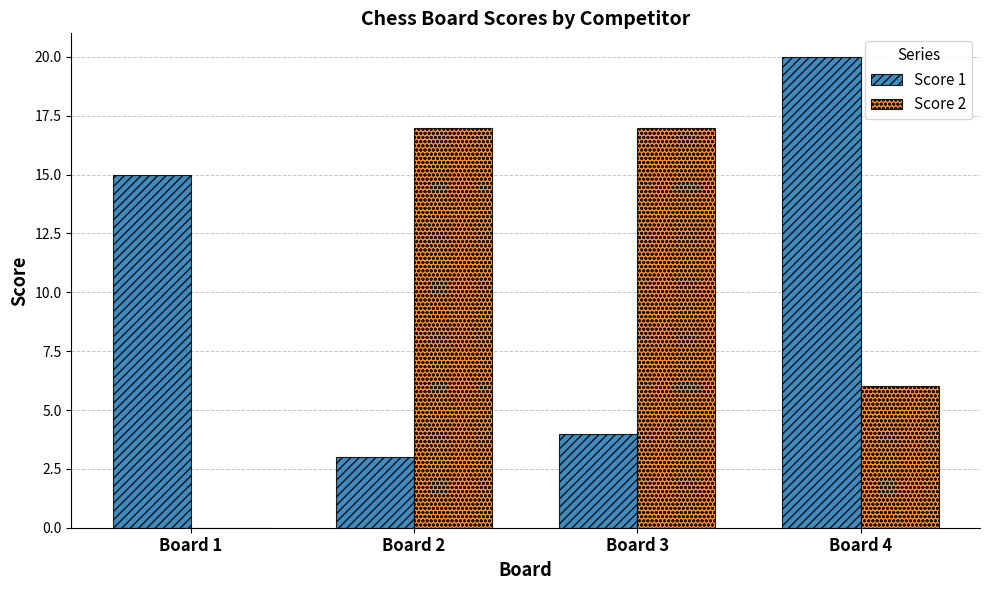

How many groups of bars are there?

4